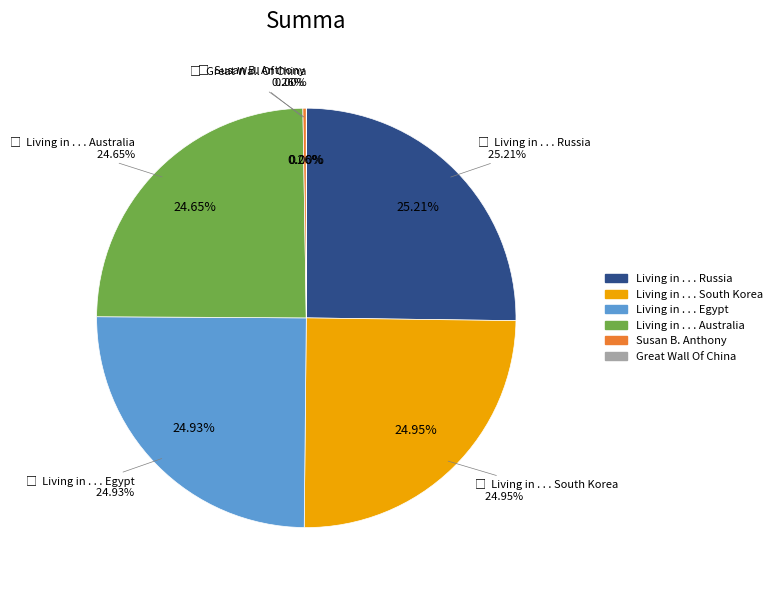

What percentage is NOT represented by Great Wall Of China?

100.0%